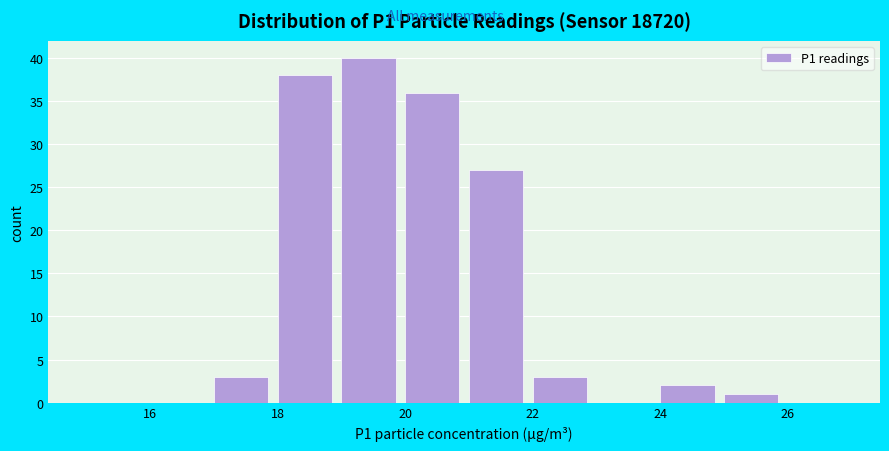

What is the height of the bar covering 20 to 21 on the x-axis? The values are not printed on the chart, so give them approximately, as read against the axis.

36